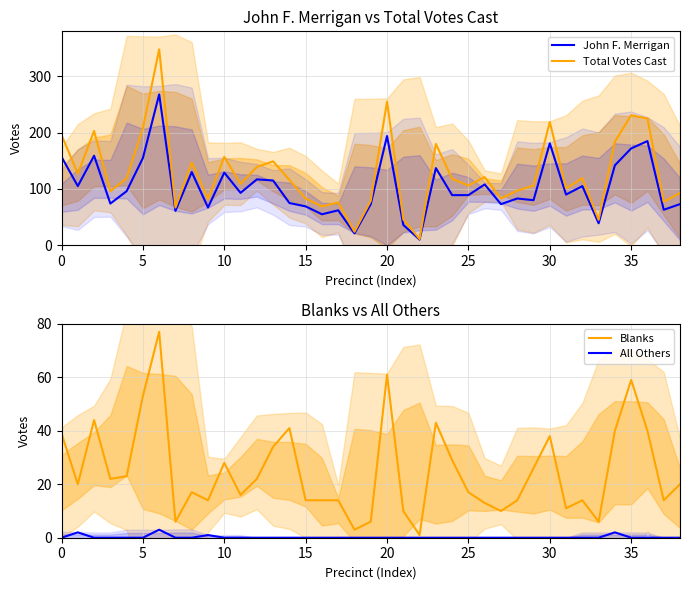

Reading left to right, extract all data points from this chart.

John F. Merrigan: 157	105	159	74	96	155	268	61	130	67	129	93	117	115	75	69	55	62	21	73	194	36	10	137	89	89	108	73	83	80	181	90	105	39	142	172	185	63	73
Total Votes Cast: 196	127	203	96	119	208	348	67	147	82	157	109	139	149	116	83	69	76	24	79	255	46	11	180	118	106	121	83	97	106	219	101	119	45	184	231	225	77	93
Blanks: 39	20	44	22	23	53	77	6	17	14	28	16	22	34	41	14	14	14	3	6	61	10	1	43	29	17	13	10	14	26	38	11	14	6	40	59	40	14	20
All Others: 0	2	0	0	0	0	3	0	0	1	0	0	0	0	0	0	0	0	0	0	0	0	0	0	0	0	0	0	0	0	0	0	0	0	2	0	0	0	0